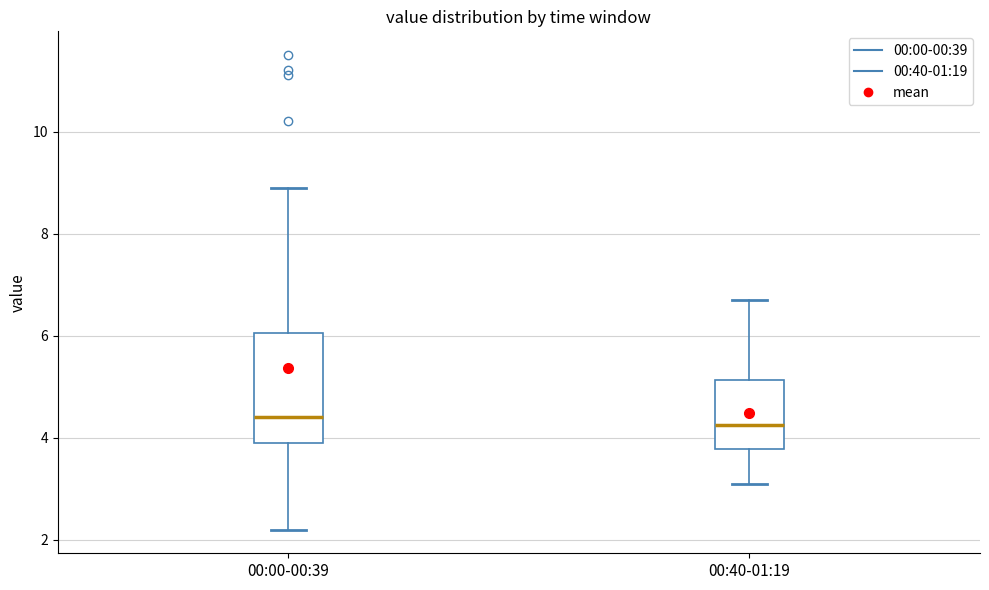

Which box is the tallest, from its lower edge to its upper edge?

00:00-00:39